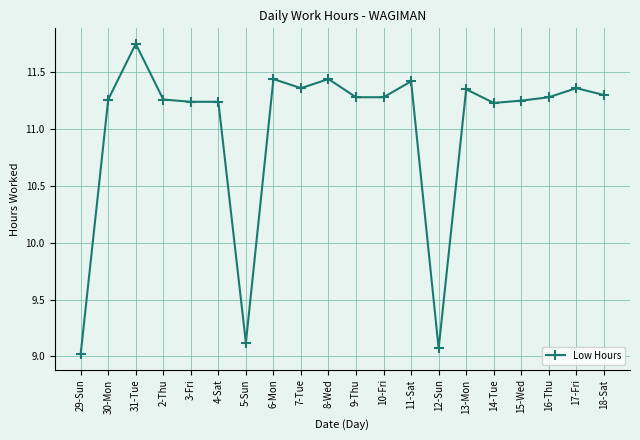

At which label does the data first exceed 11?

30-Mon